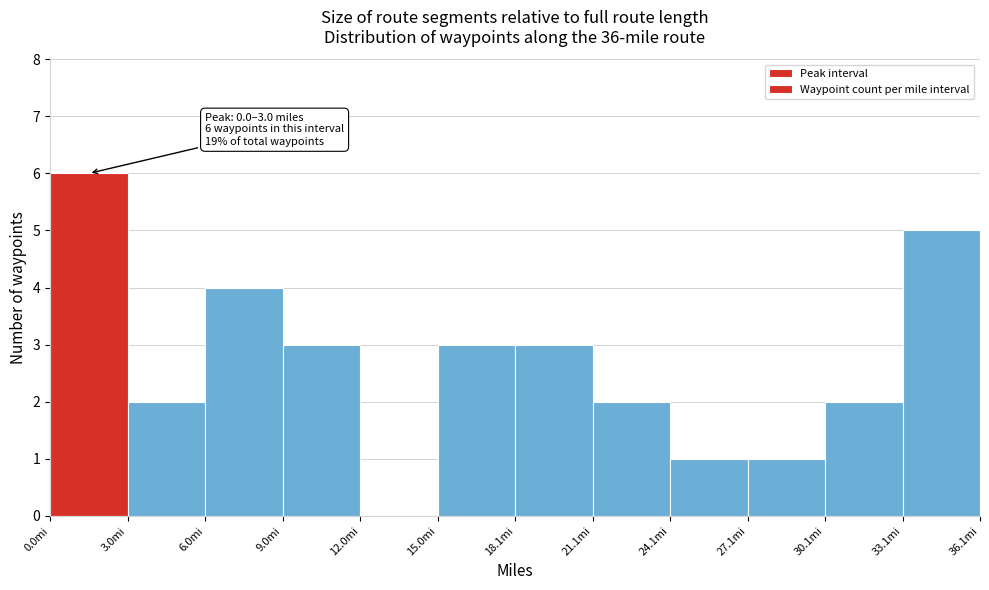

Over which range of the x-axis is the bar tallest?

0 to 3